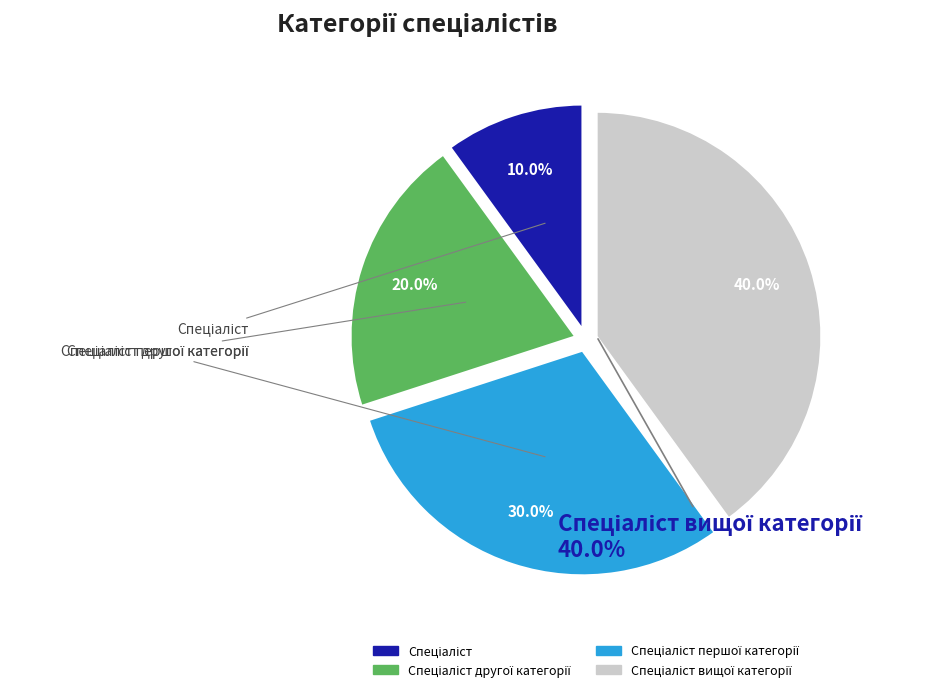

To the nearest percent, what portion does Спеціаліст represent?

10%